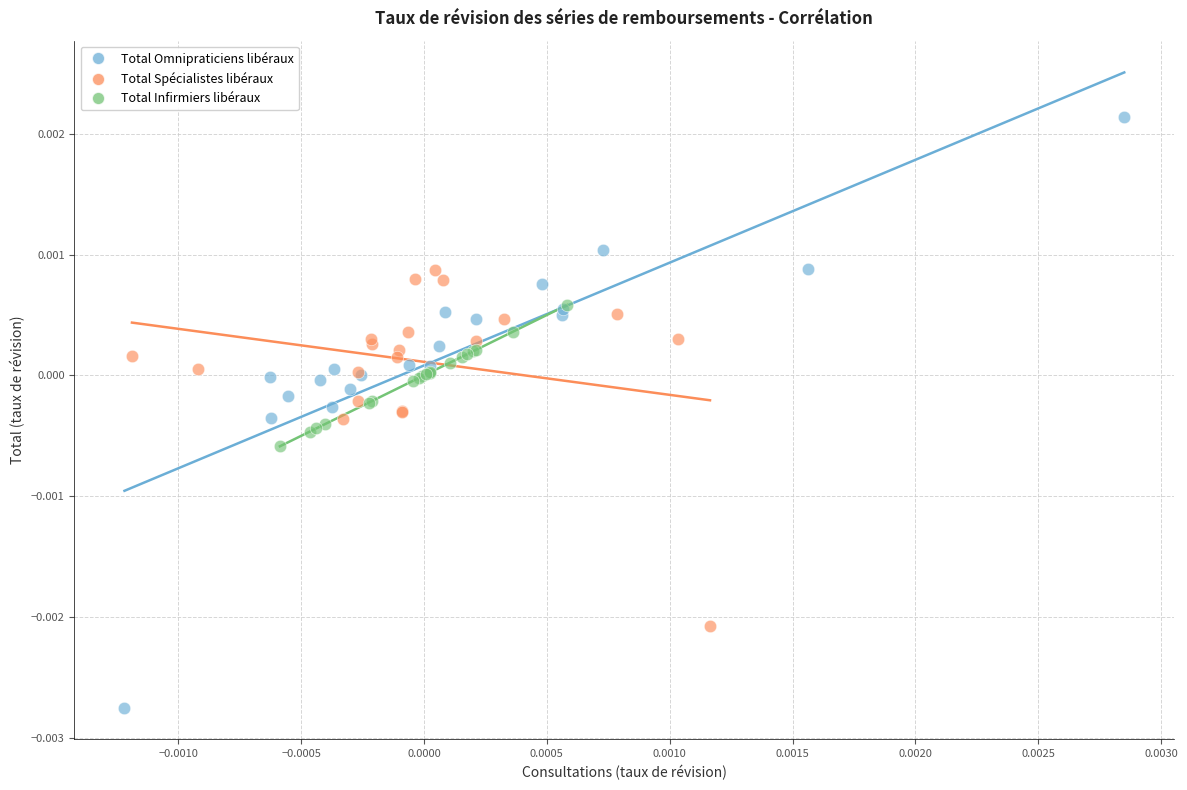

Which series has the largest Y range (max minus min)?

Total Omnipraticiens libéraux